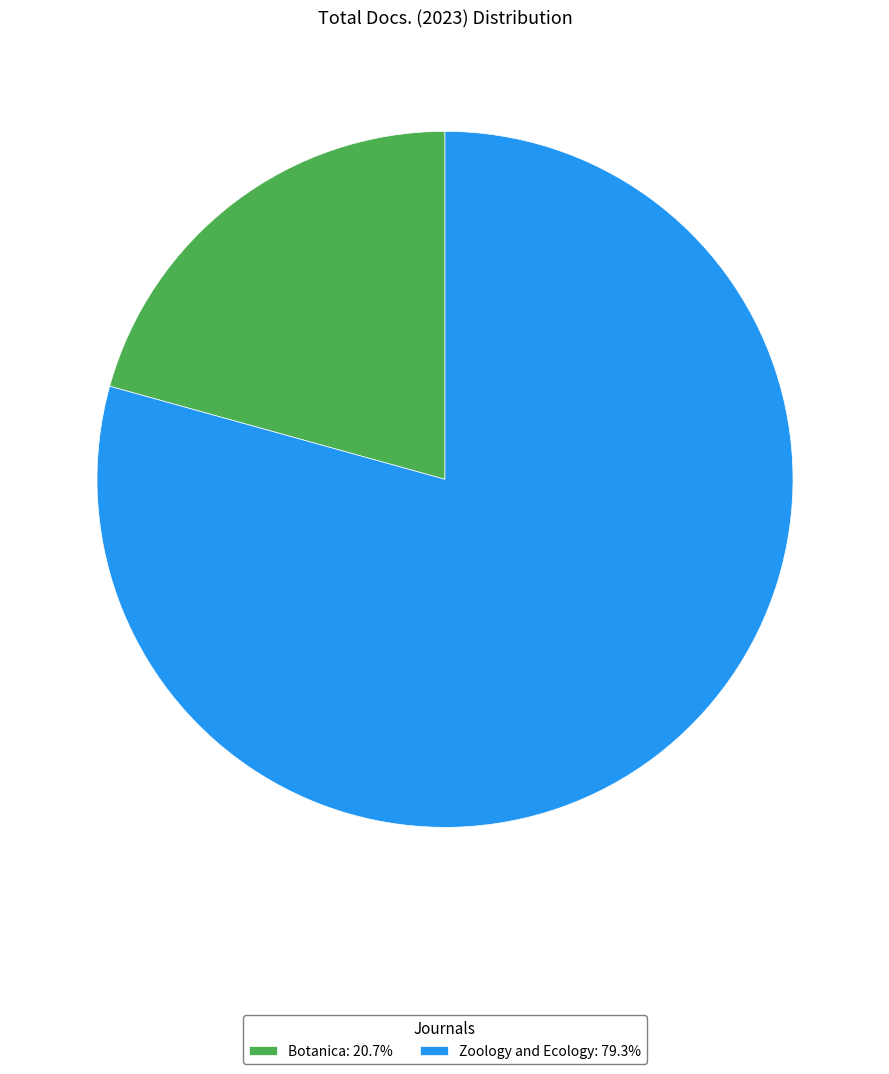

Count the number of slices in the pie.

2